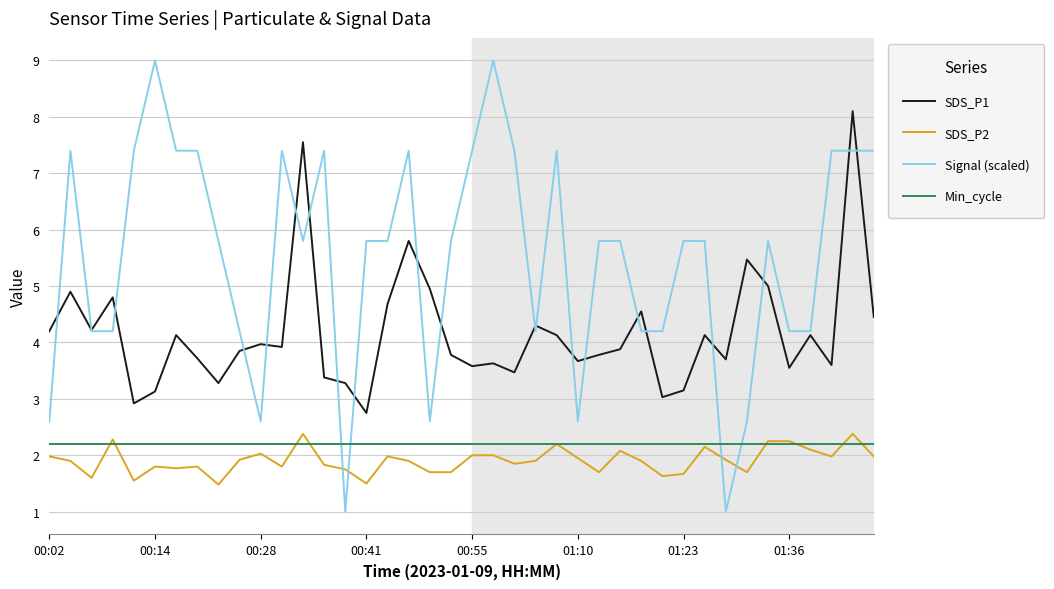

Which series has the largest total across all categories?

Signal (scaled)